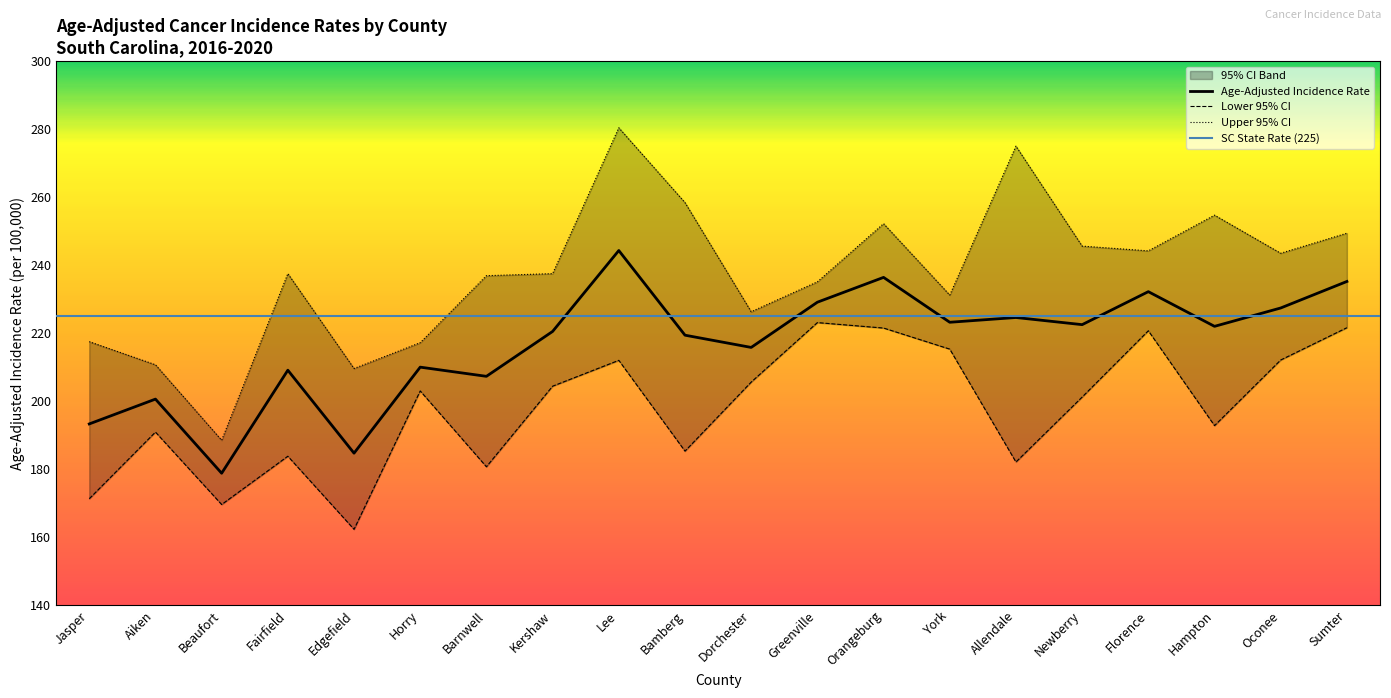

Between Fairfield and Kershaw, which series saw the biggest shift?

Lower 95% CI